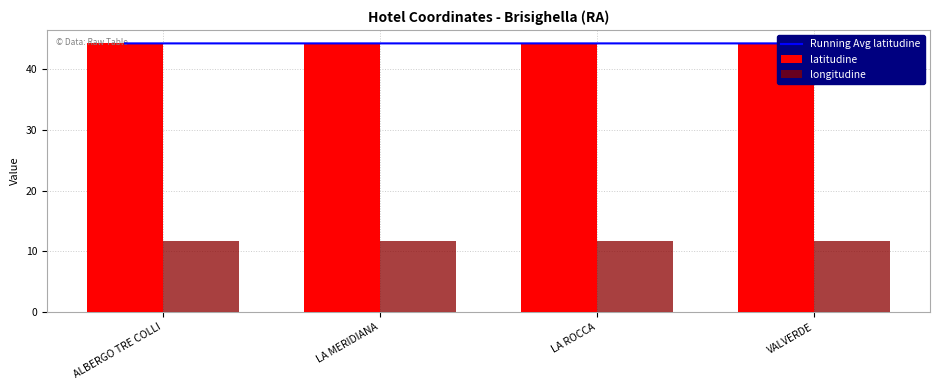

How many latitudine values are between 44 and 45?

4